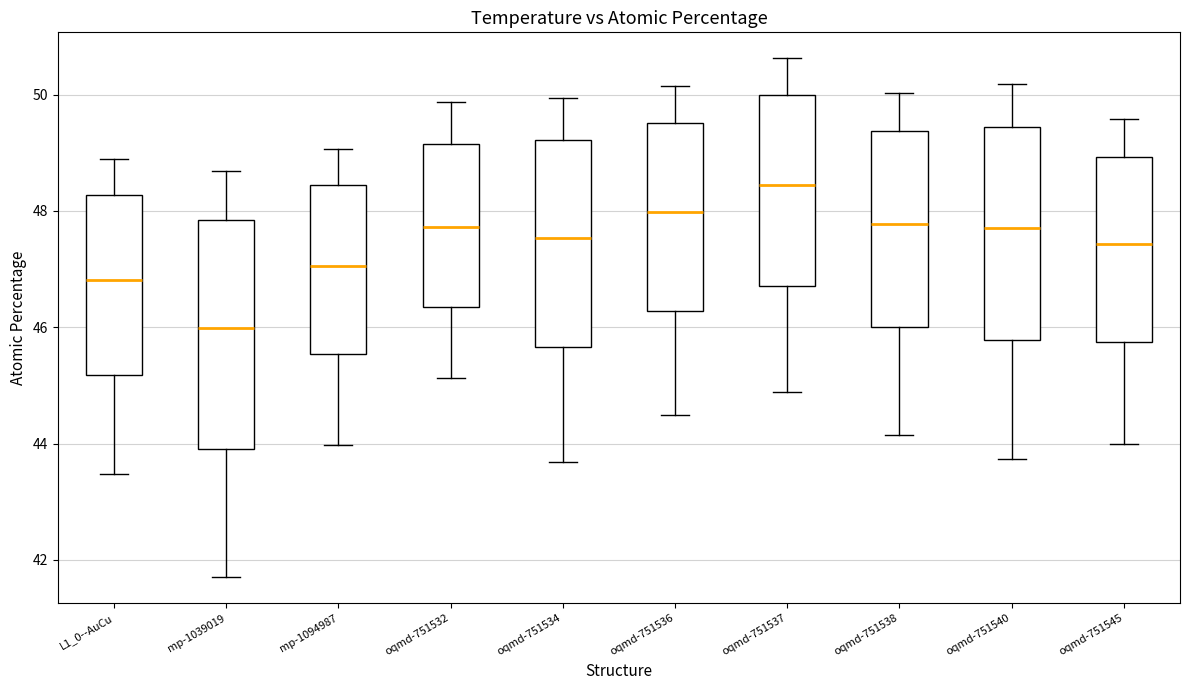

Reading left to right, transcribe this box plot: for each box, give where its median line is, the range the box spans, and where its two whiskers end, as read against the y-axis. The values are not printed on the chart, so give them approximately, as read against the axis.

L1_0--AuCu: median 46.8, box 45.2 to 48.2, whiskers 43.4 to 48.8
mp-1039019: median 46.0, box 44.0 to 47.8, whiskers 41.6 to 48.6
mp-1094987: median 47.0, box 45.6 to 48.4, whiskers 44.0 to 49.0
oqmd-751532: median 47.8, box 46.4 to 49.2, whiskers 45.2 to 49.8
oqmd-751534: median 47.6, box 45.6 to 49.2, whiskers 43.6 to 50.0
oqmd-751536: median 48.0, box 46.2 to 49.6, whiskers 44.4 to 50.2
oqmd-751537: median 48.4, box 46.8 to 50.0, whiskers 44.8 to 50.6
oqmd-751538: median 47.8, box 46.0 to 49.4, whiskers 44.2 to 50.0
oqmd-751540: median 47.8, box 45.8 to 49.4, whiskers 43.8 to 50.2
oqmd-751545: median 47.4, box 45.8 to 49.0, whiskers 44.0 to 49.6